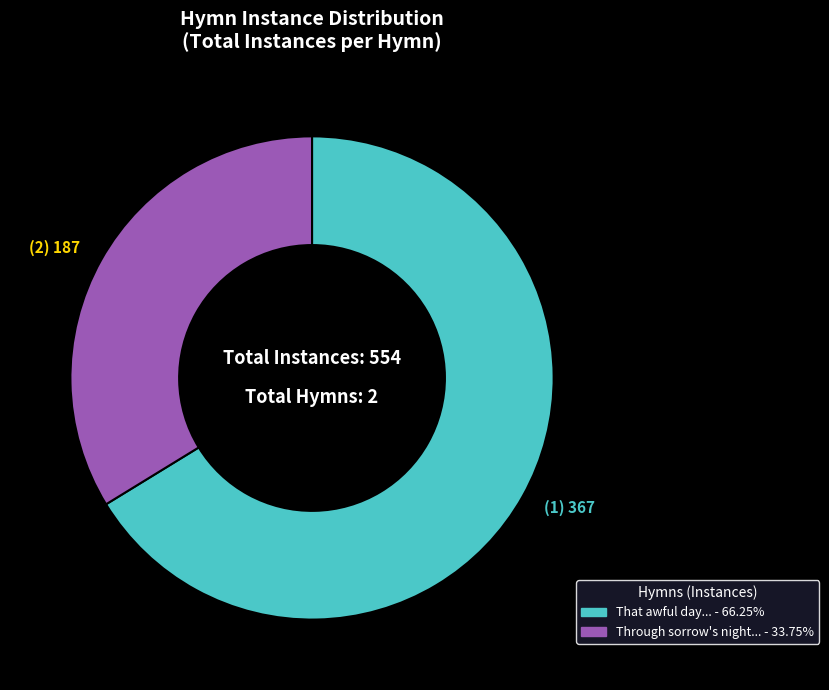

Is there a majority slice in this chart?

Yes